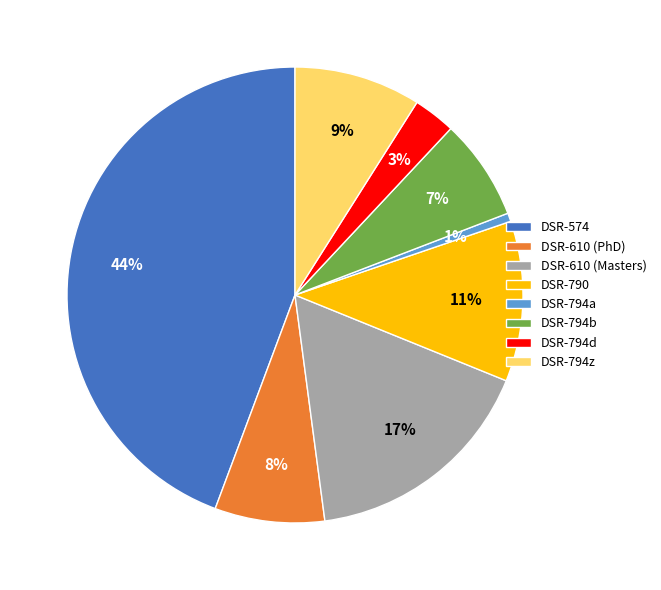

Do DSR-794d and DSR-574 together represent more than half of the pie?

No